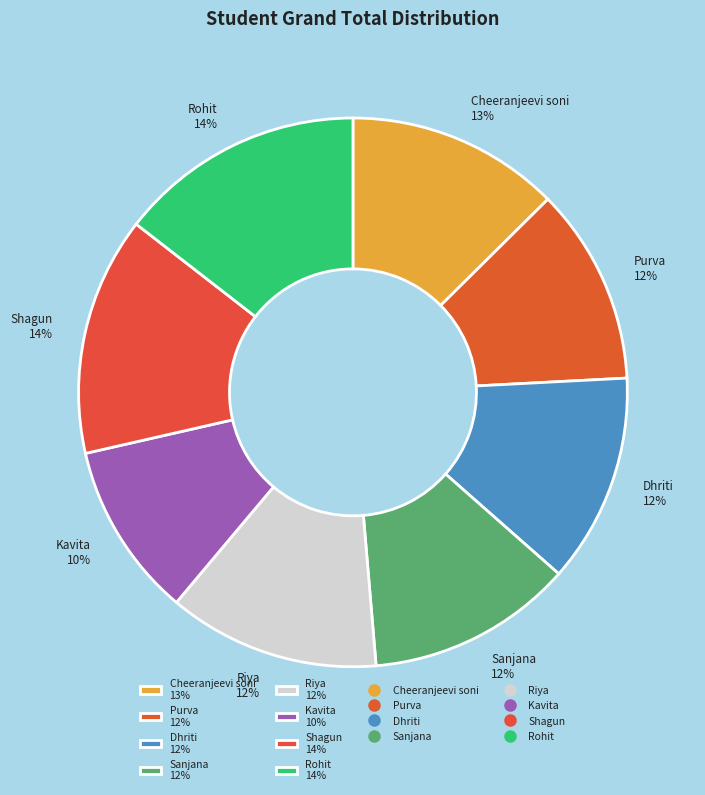

To the nearest percent, what is the difference between the largest and smallest slice percentages?

4%